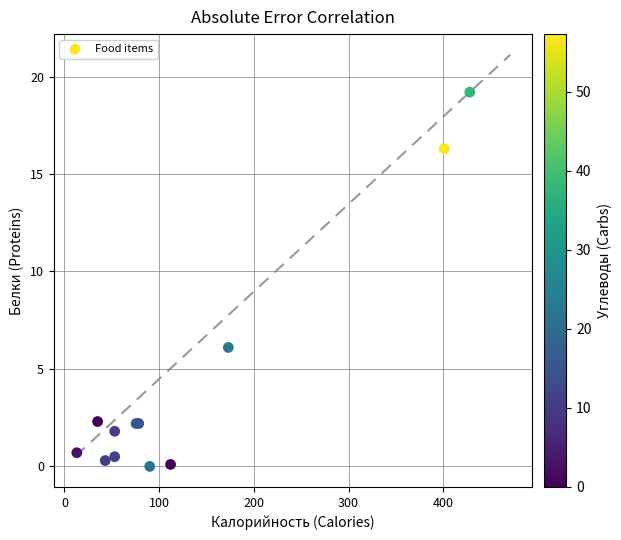

What Y value in the scatter plot is closest to 9?

6.1